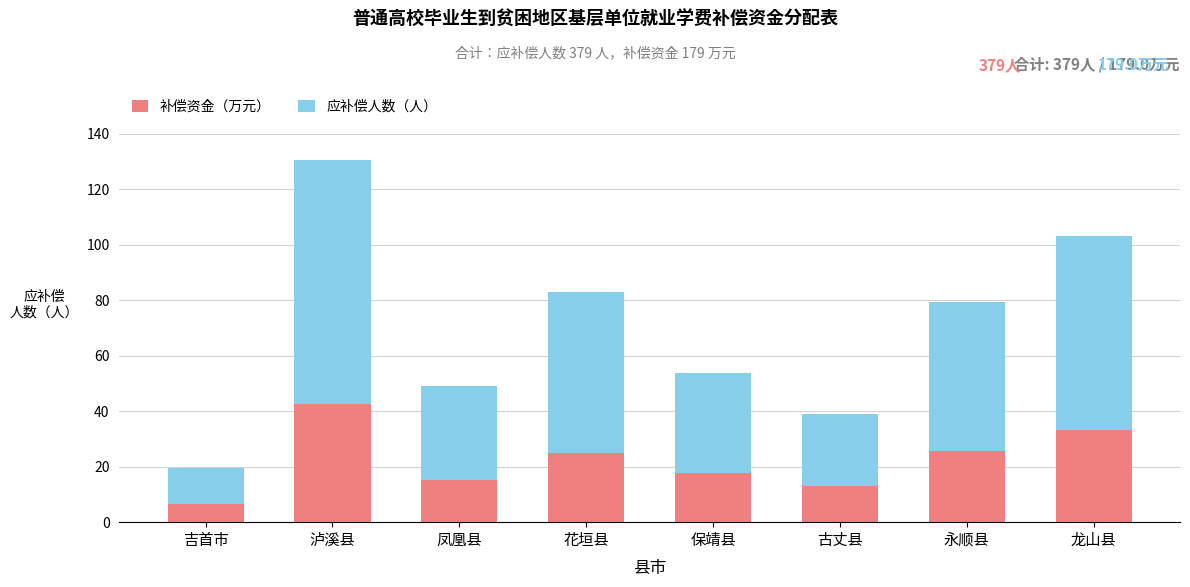

Which category has the lowest value in the 补偿资金（万元） series?

吉首市